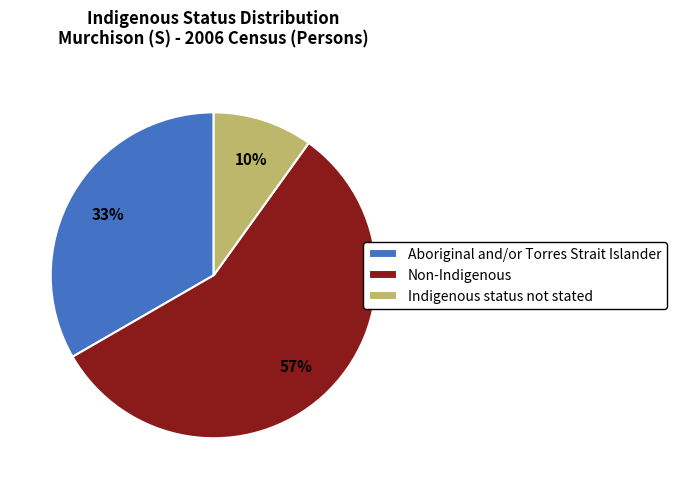

How many slices are in this pie chart?

3